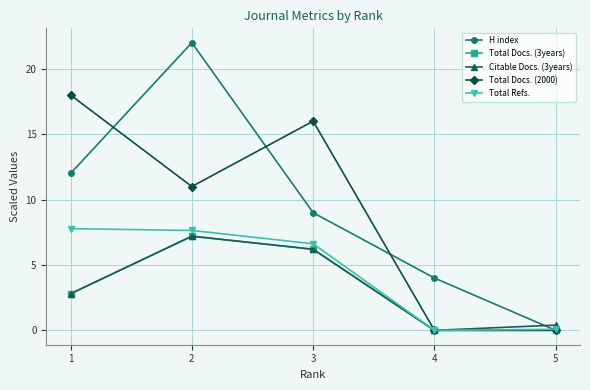

Where is the first local minimum for Total Refs.?

4